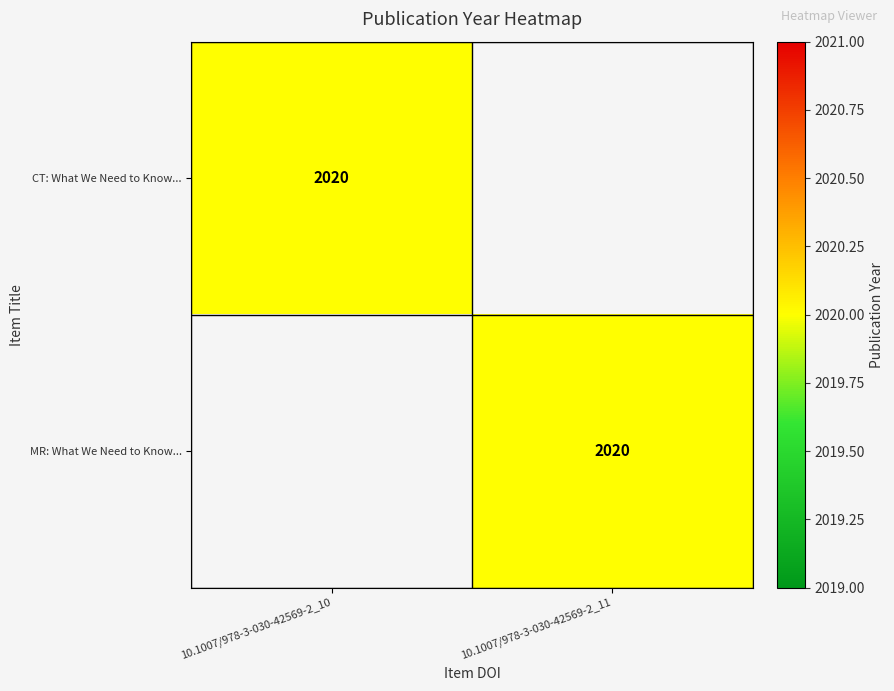

What is the greatest value displayed?

2020